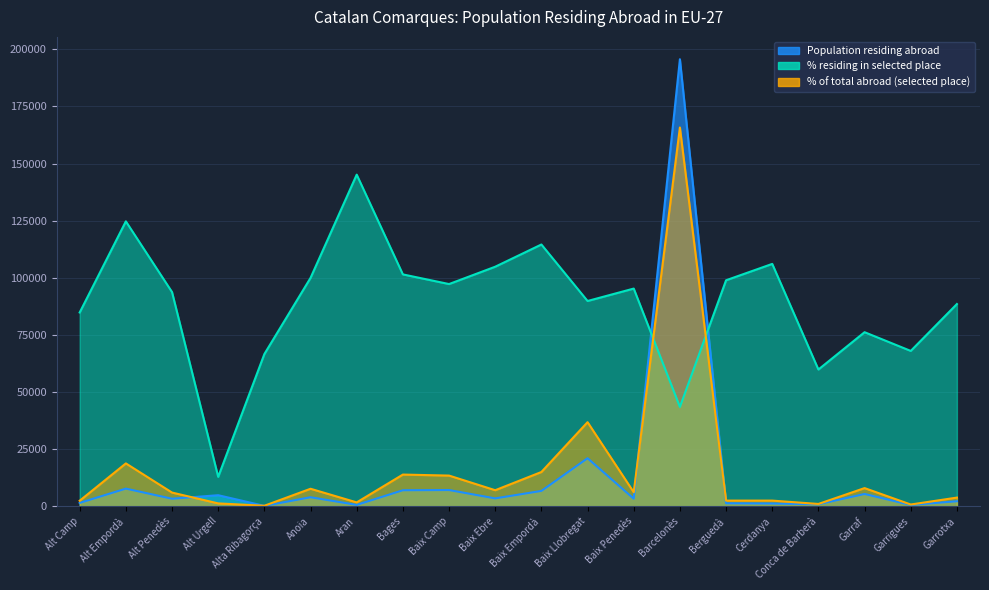

True or false: % residing in selected place has more than 0 points higher than both neighbors.

True